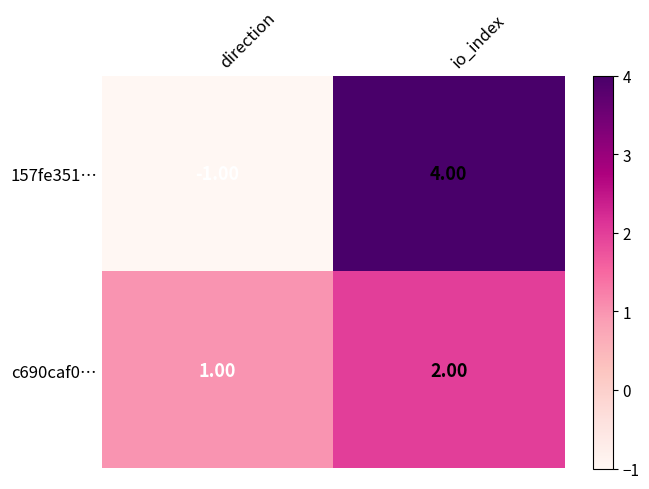

At io_index, list the series in order from largest to smallest.

157fe351…, c690caf0…